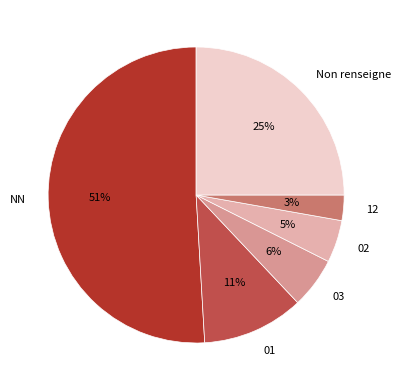

True or false: 02 accounts for 5% of the total.

True